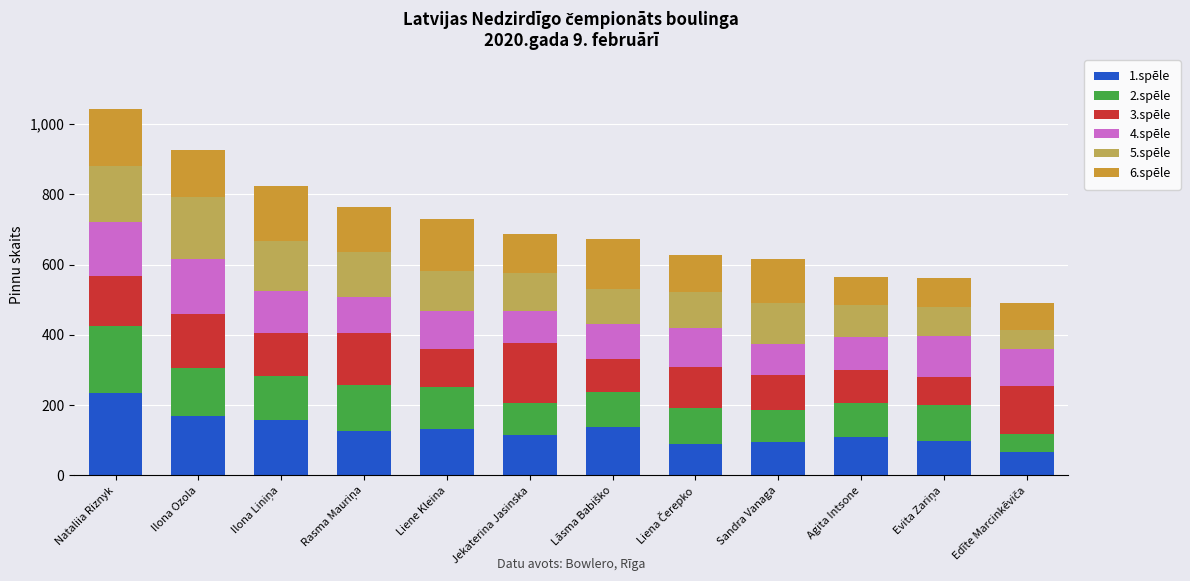

What is the total value across all series at Liene Kleina?

731